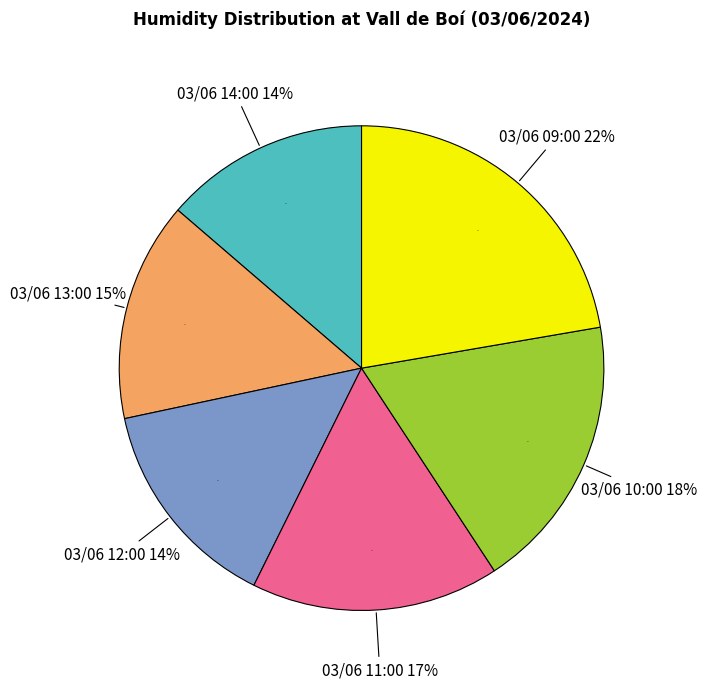

Does any single category account for the majority?

No